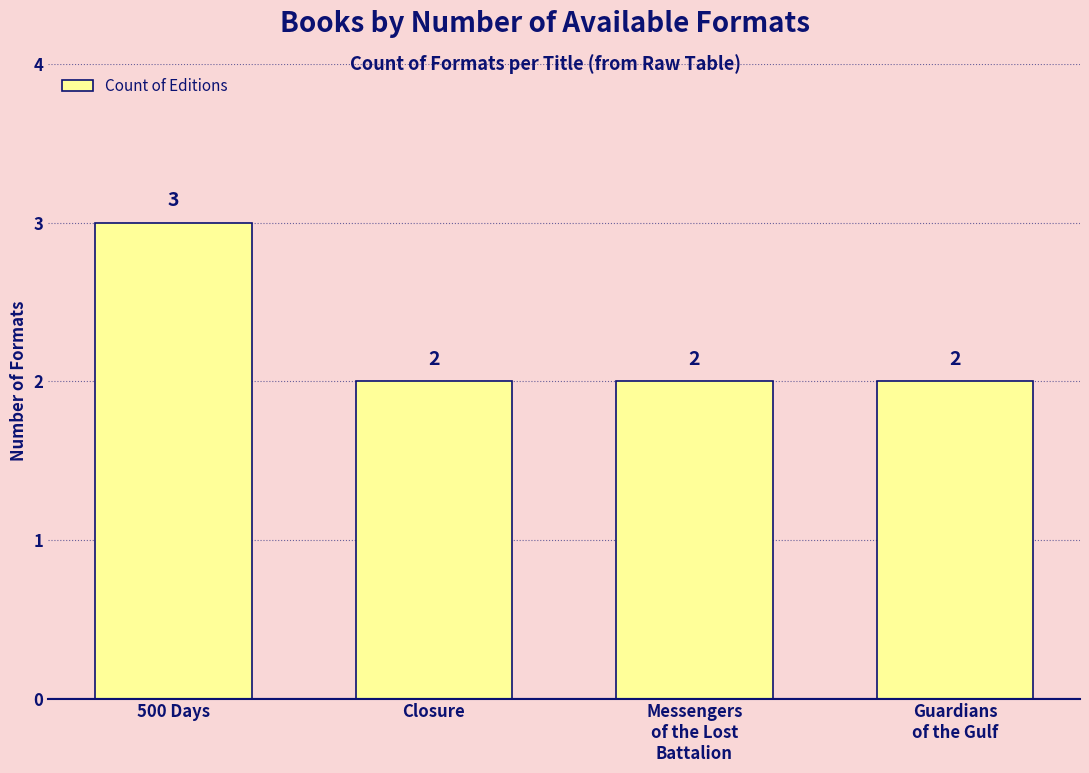

What is the label of the 4th bar from the right?

500 Days